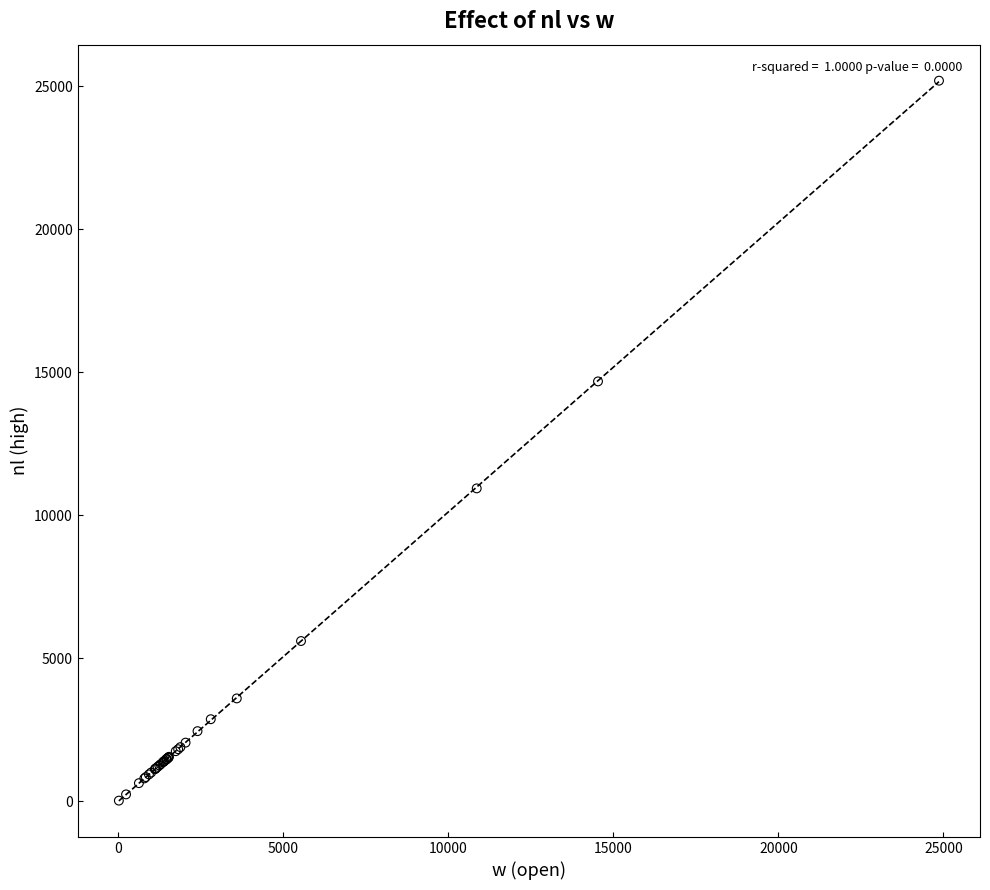

What Y value in the scatter plot is closest to 12607?

10939.9